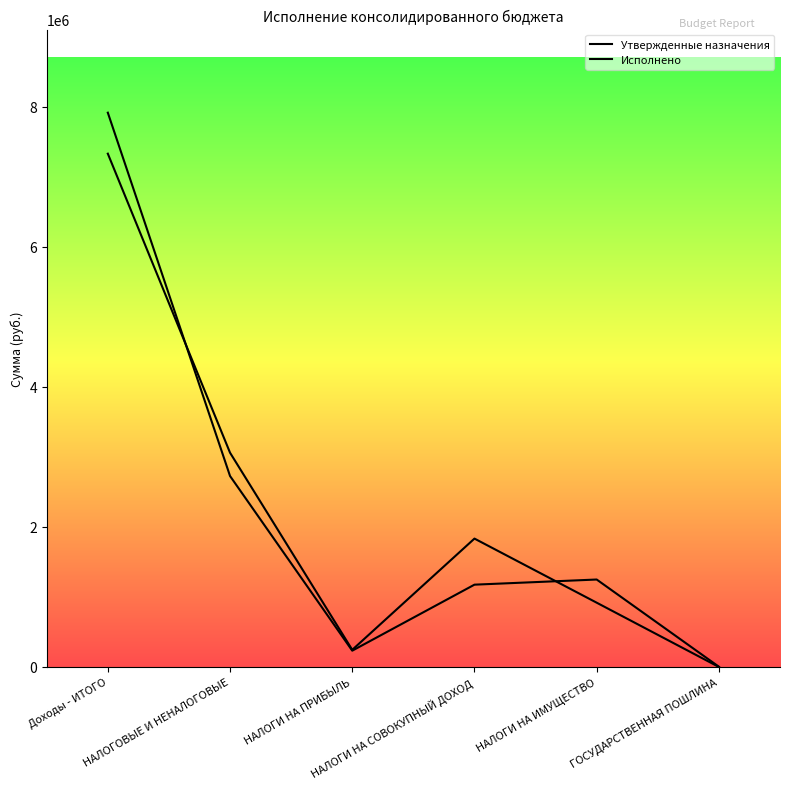

Rank the series at ГОСУДАРСТВЕННАЯ ПОШЛИНА from highest to lowest value.

Утвержденные назначения, Исполнено